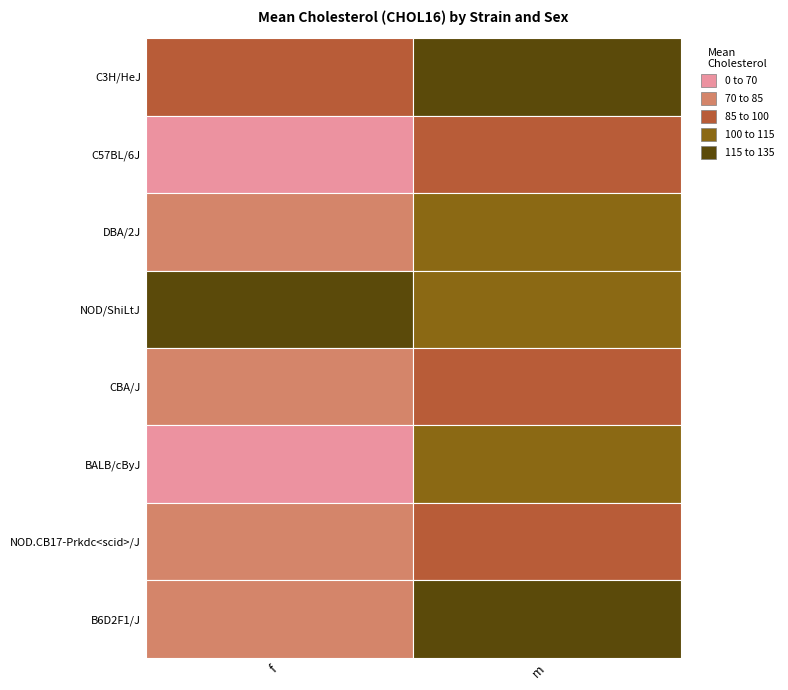

Reading left to right, extract all data points from this chart.

C3H/HeJ: 100.0	131.0
C57BL/6J: 69.8	93.3
DBA/2J: 70.9	107.0
NOD/ShiLtJ: 126.0	110.0
CBA/J: 78.1	99.3
BALB/cByJ: 68.9	113.0
NOD.CB17-Prkdc<scid>/J: 73.1	99.4
B6D2F1/J: 84.2	116.0